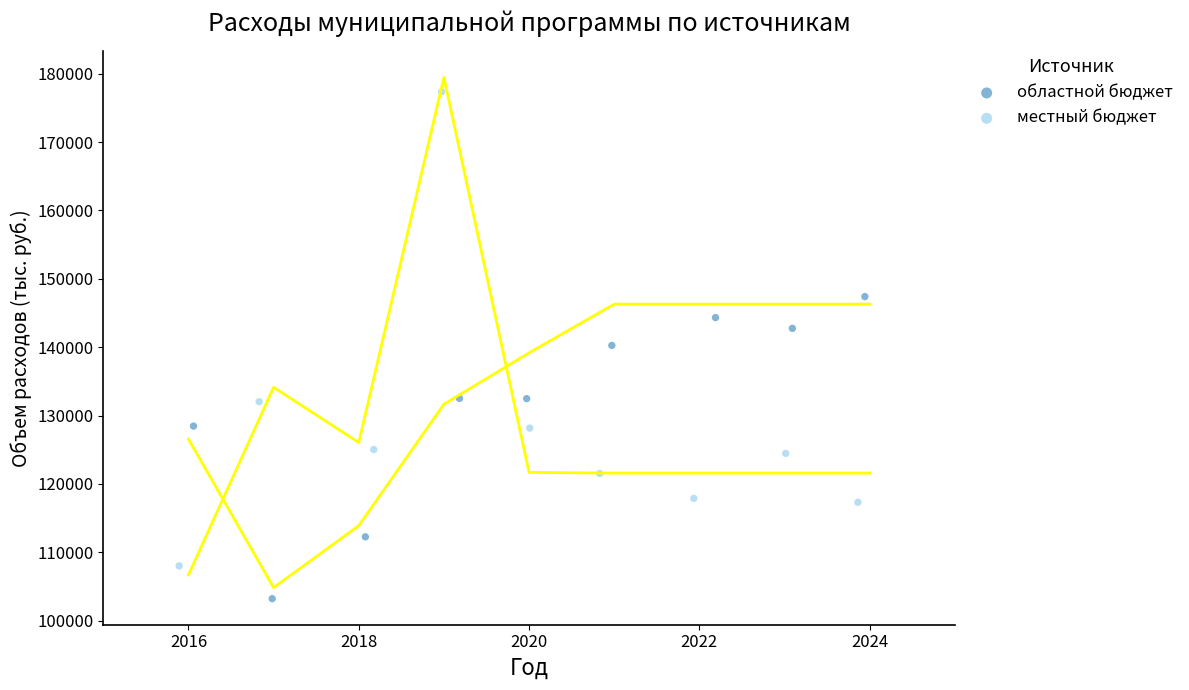

Which series contains the lowest Y value?

областной бюджет